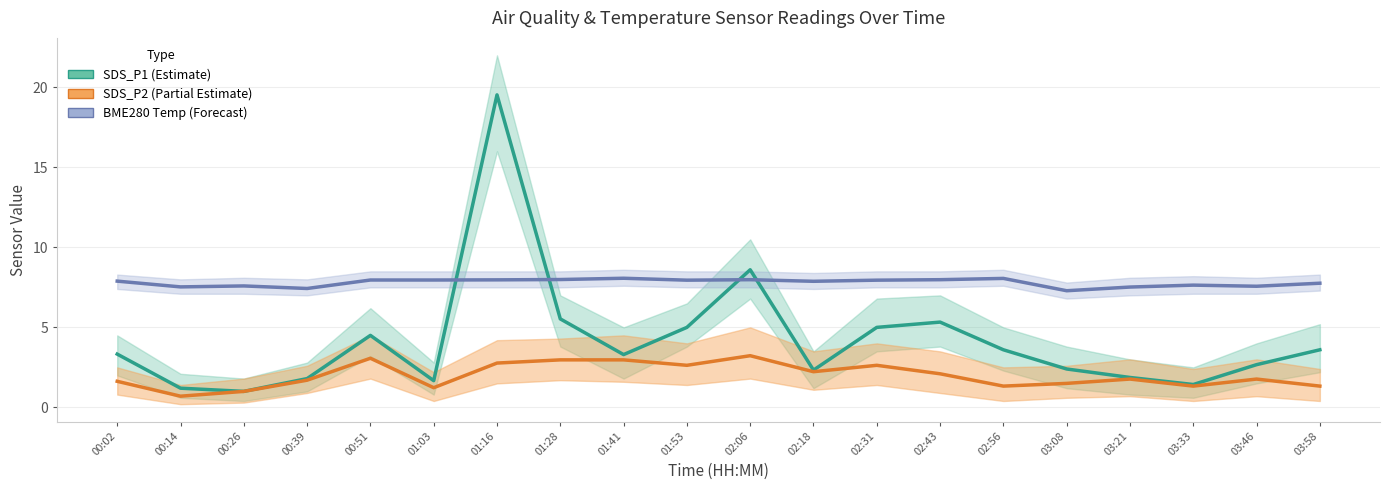

True or false: SDS_P1 (Estimate) and SDS_P2 (Partial Estimate) intersect in this chart.

False